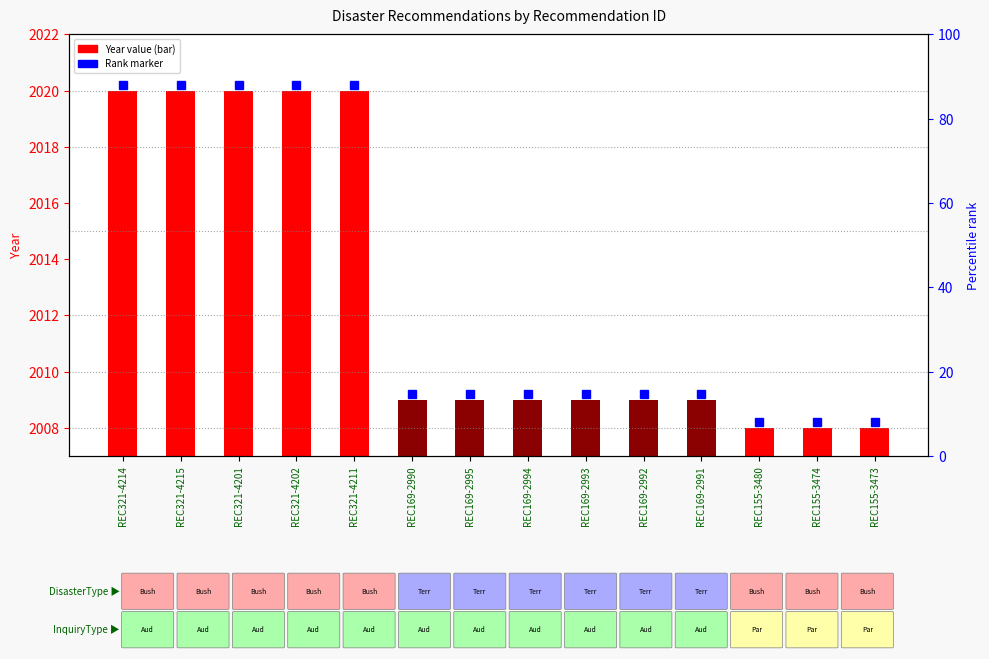

Which label corresponds to the smallest value in the chart?

REC155-3480